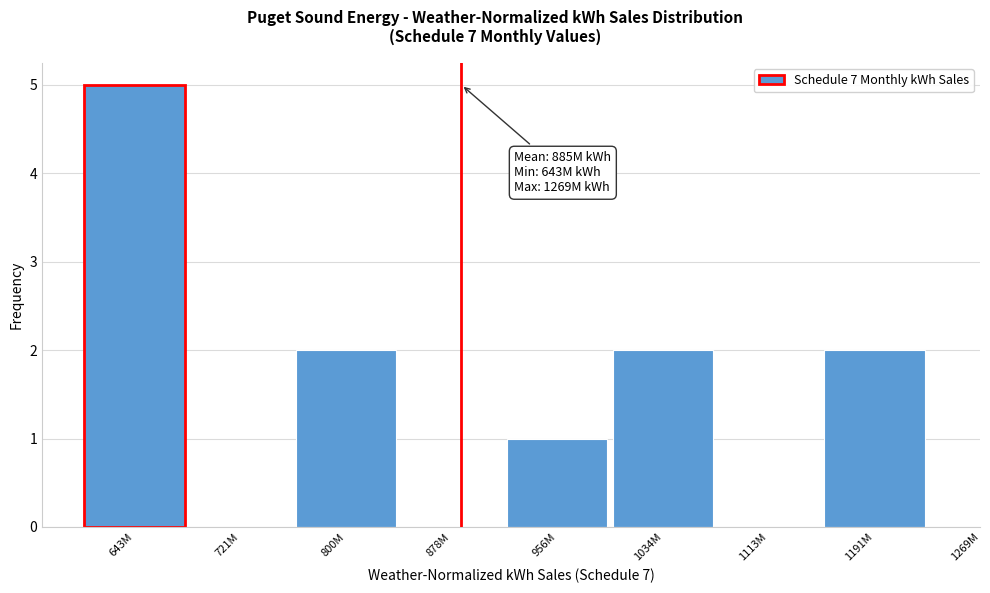

Reading left to right, extract all data points from this chart.

643M=5	721M=0	800M=2	878M=0	956M=1	1034M=2	1113M=0	1191M=2